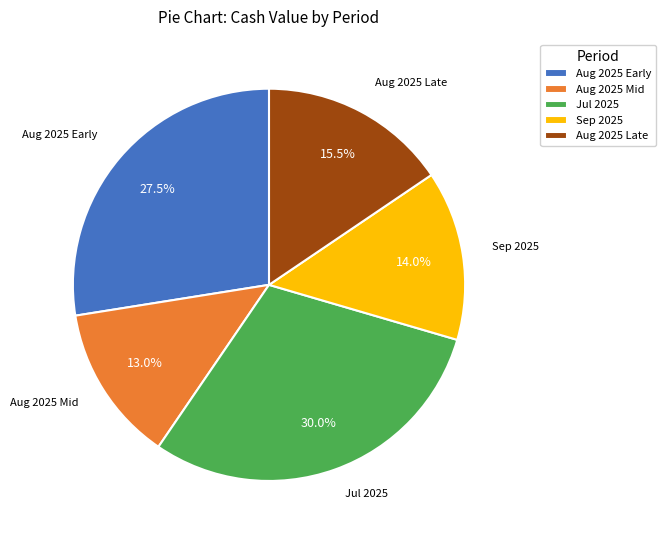

What is the smallest slice in the pie chart?

Aug 2025 Mid